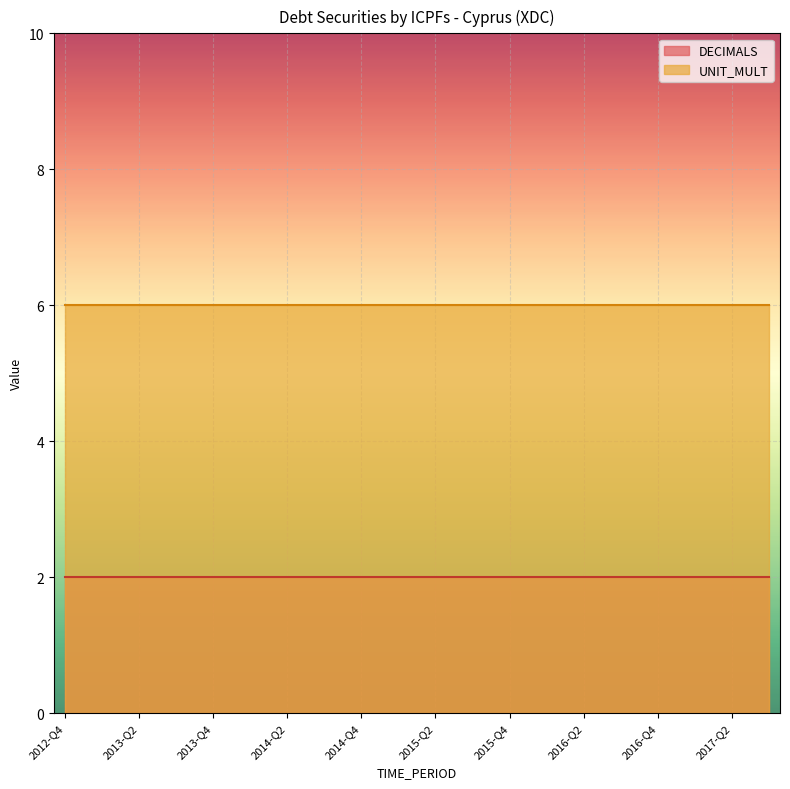

What is the difference between the highest and lowest values at 2013-Q3?

4